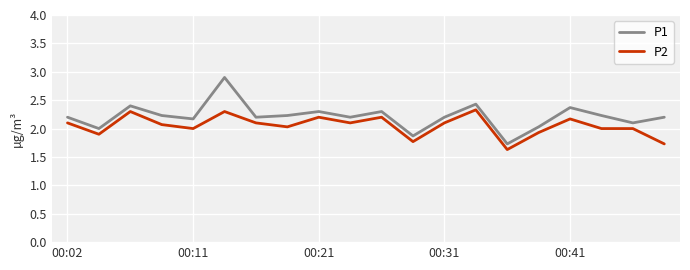

What is the maximum value for P1?

2.9